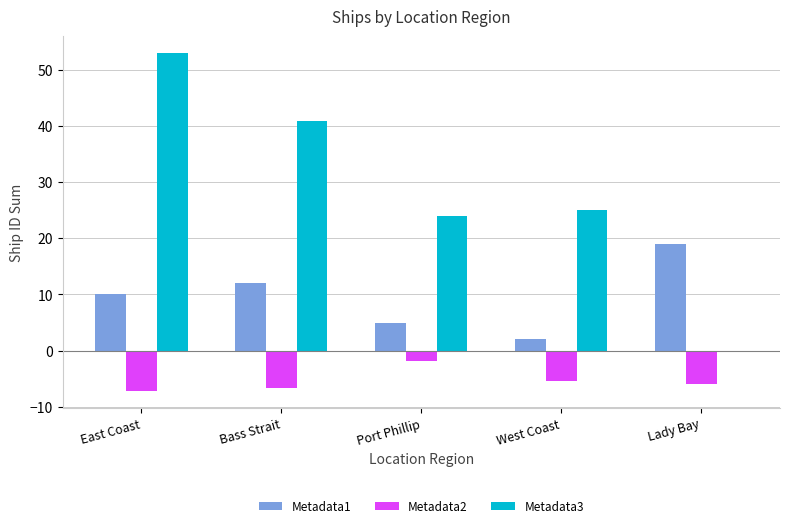

At which category does the chart reach its peak across all series?

East Coast